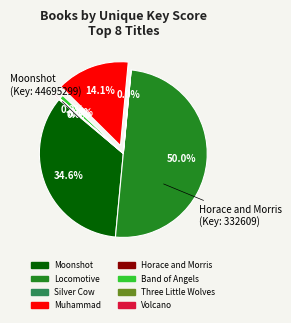

What is the majority slice?

Locomotive